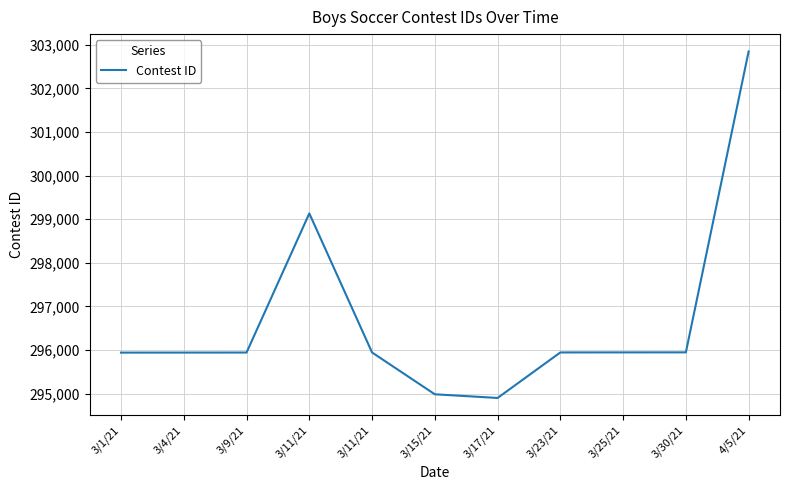

Which label corresponds to the smallest value in the chart?

3/17/21